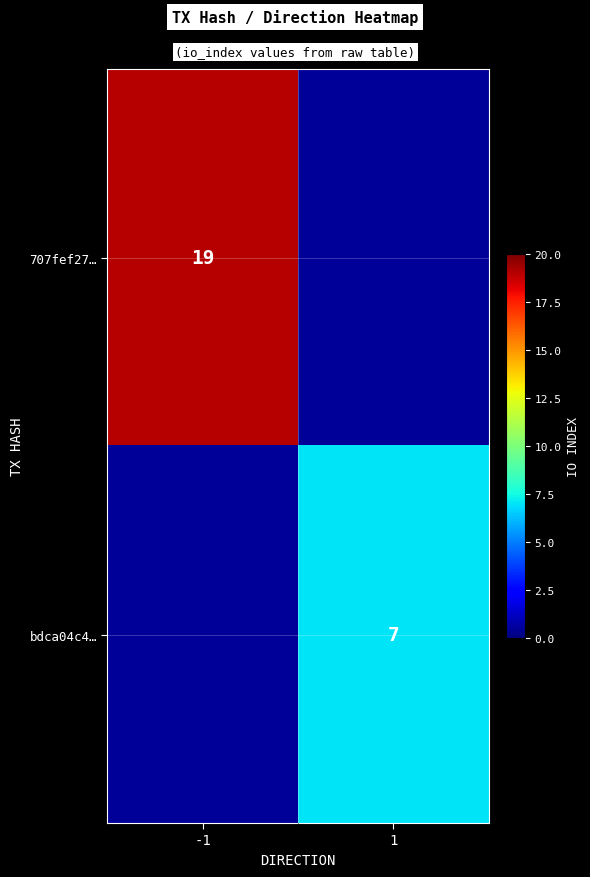

True or false: 707fef27… has a value of 19 at -1.

True